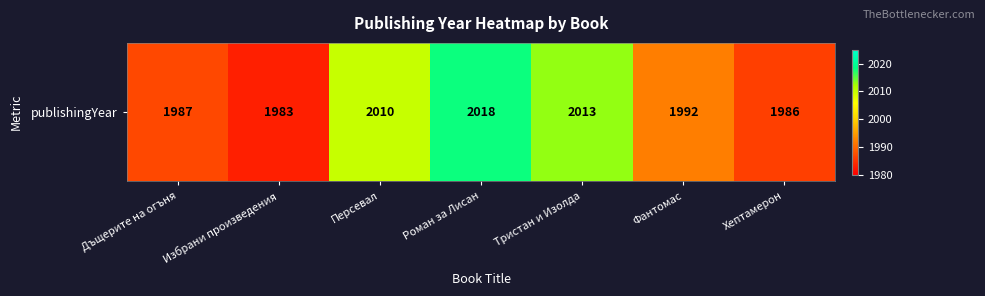

True or false: the data shows 1987 at Дъщерите на огъня.

True